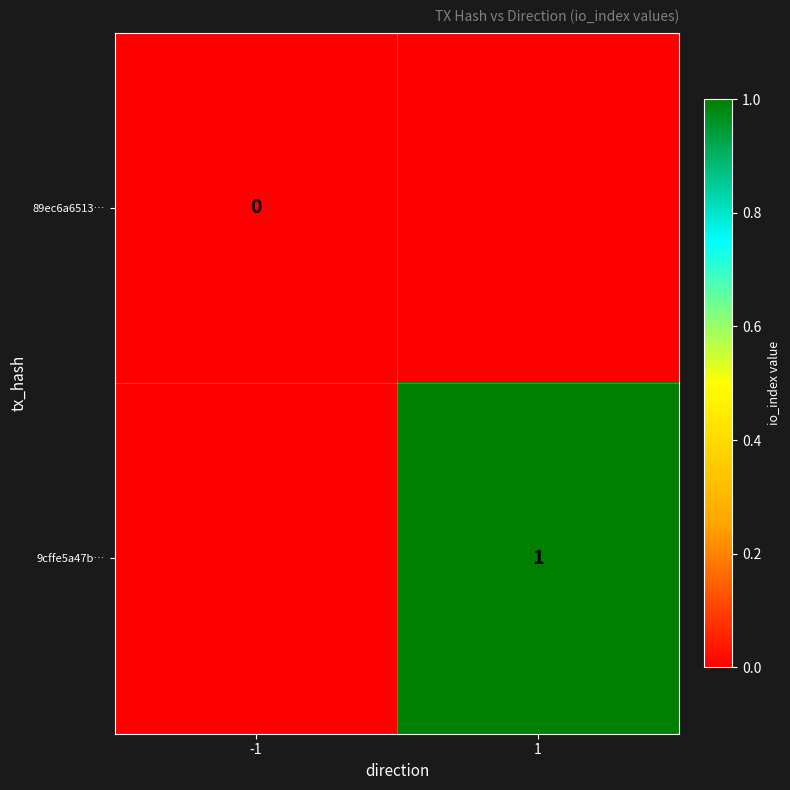

Is the value of 9cffe5a47b… at 1 greater than the value of 89ec6a6513… at -1?

Yes